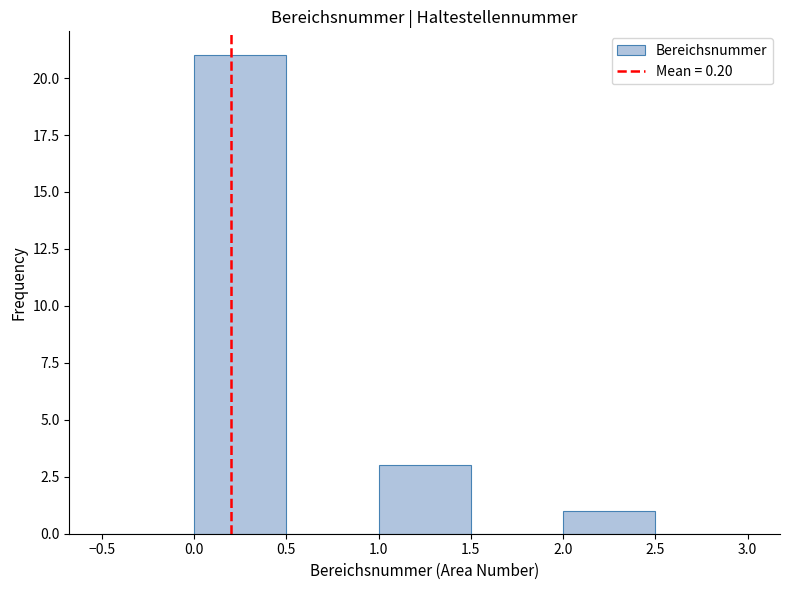

Which range on the x-axis has the tallest bar?

0.0 to 0.5